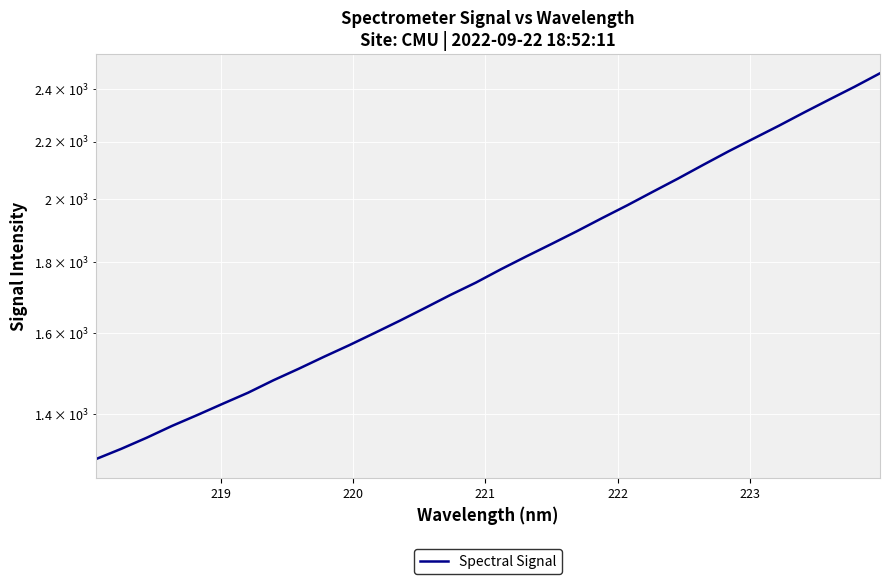

What is the difference between the maximum and minimum values?

1164.8